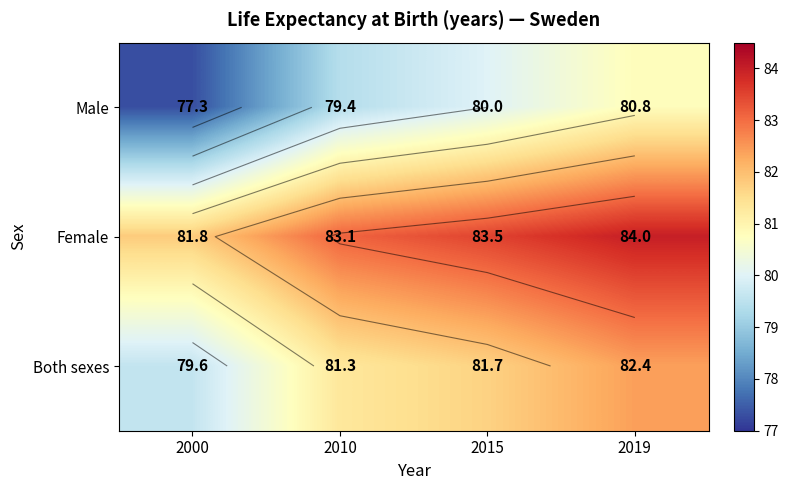

Which category has the lowest value in the Male series?

2000